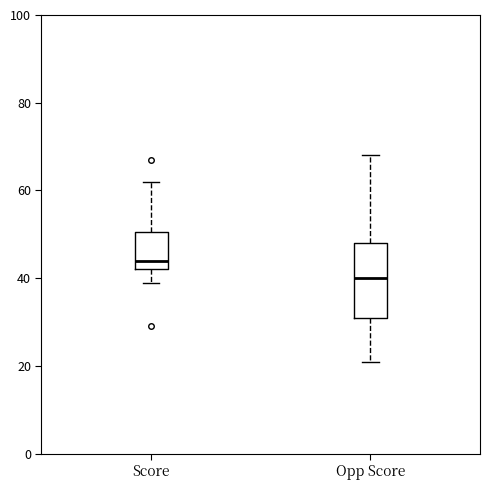

Which box's median line is the highest?

Score